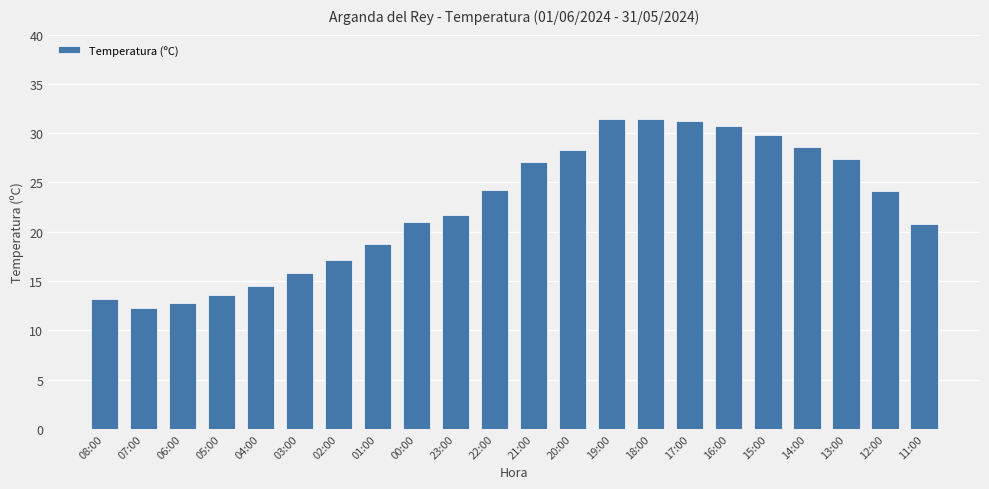

Are the bars horizontal?

No